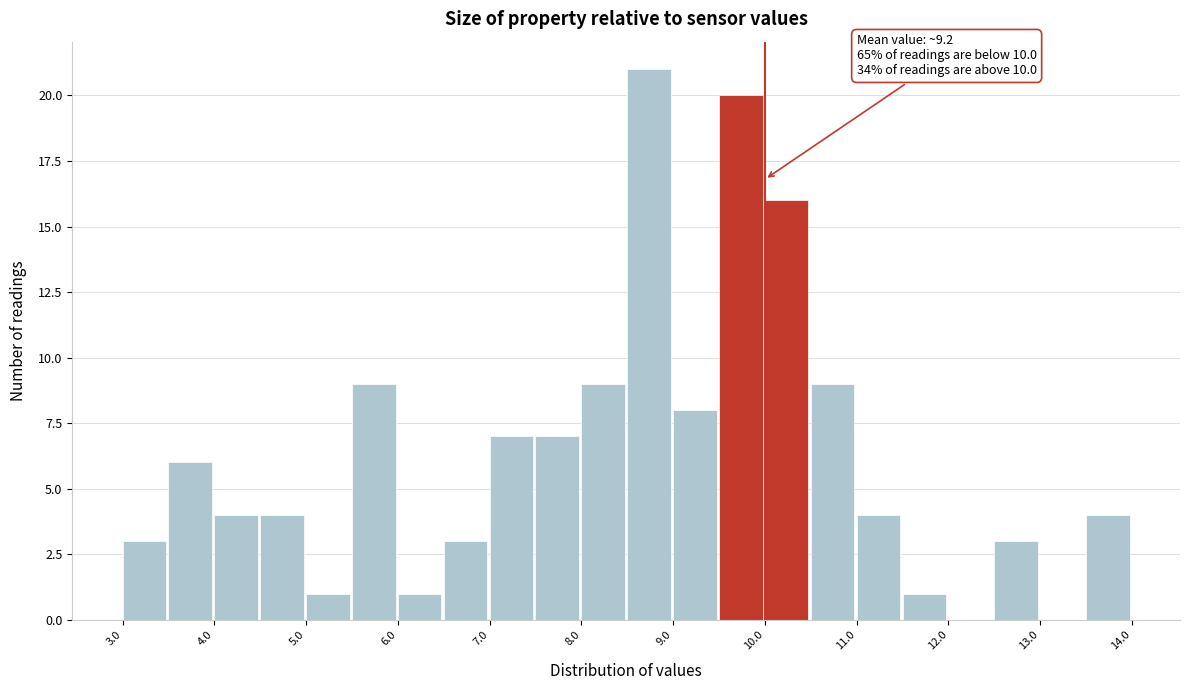

Which range on the x-axis has the tallest bar?

8.5 to 9.0